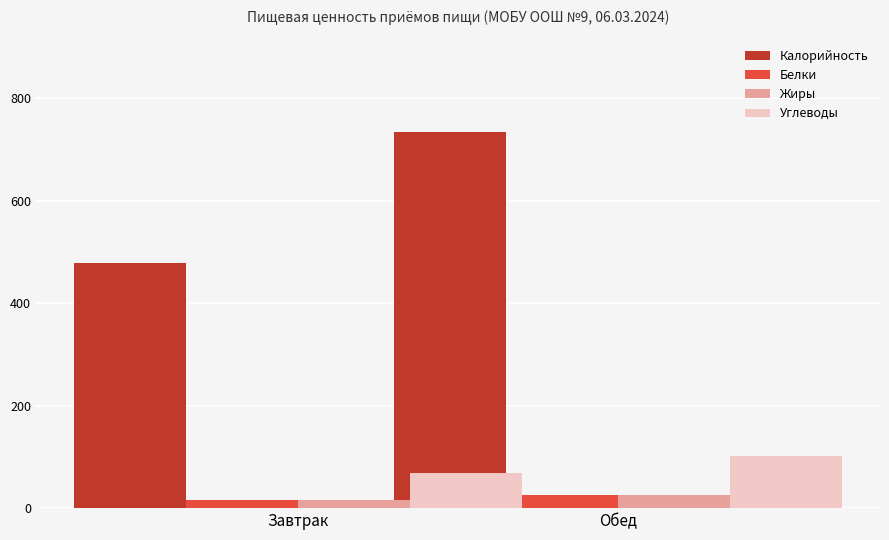

Which series has the widest spread of values?

Калорийность